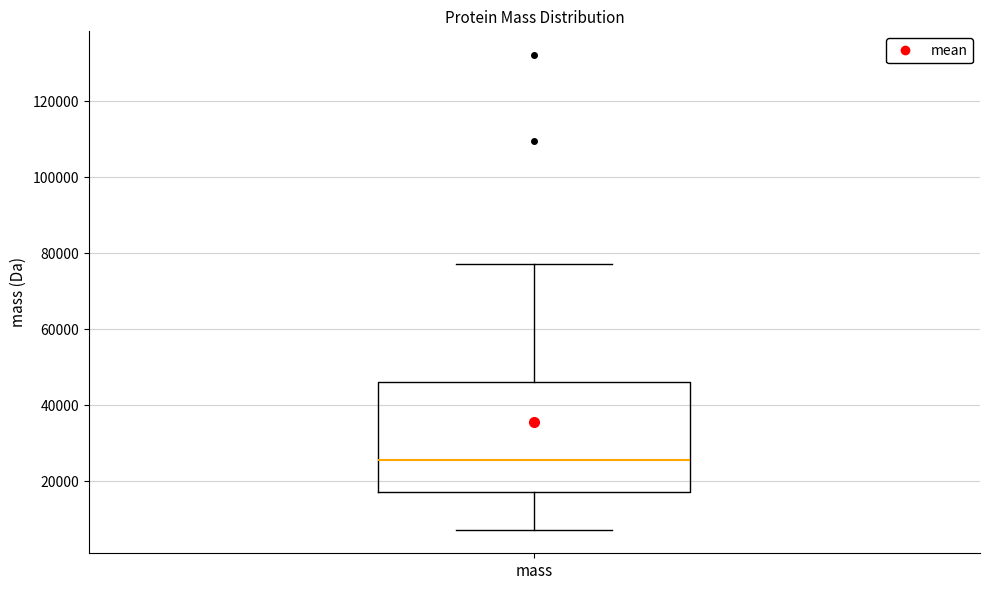

Where does the median line of the box for mass sit on the y-axis? The values are not printed on the chart, so give them approximately, as read against the axis.

26000